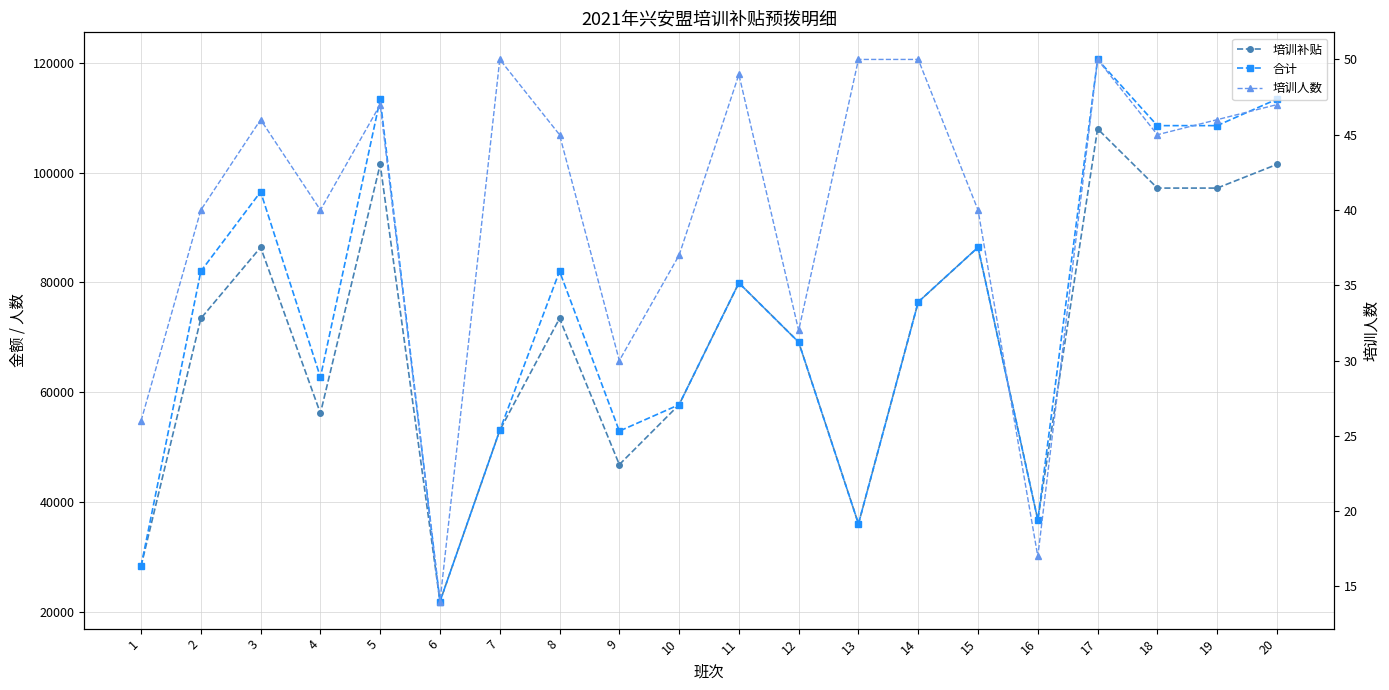

Reading left to right, what are all the values shown in this chart?

培训补贴: 1=28304.6	2=73440.0	3=86400.0	4=56160.0	5=101520.0	6=21840.0	7=53040.0	8=73440.0	9=46800.0	10=57720.0	11=79920.0	12=69120.0	13=36000.0	14=76440.0	15=86400.0	16=36720.0	17=108000.0	18=97200.0	19=97200.0	20=101520.0
合计: 1=28304.6	2=82042.0	3=96520.0	4=62738.0	5=113411.0	6=21840.0	7=53040.0	8=82042.0	9=52905.0	10=57720.0	11=79920.0	12=69120.0	13=36000.0	14=76440.0	15=86400.0	16=36720.0	17=120650.0	18=108585.0	19=108585.0	20=113411.0
培训人数: 1=26.0	2=40.0	3=46.0	4=40.0	5=47.0	6=14.0	7=50.0	8=45.0	9=30.0	10=37.0	11=49.0	12=32.0	13=50.0	14=50.0	15=40.0	16=17.0	17=50.0	18=45.0	19=46.0	20=47.0